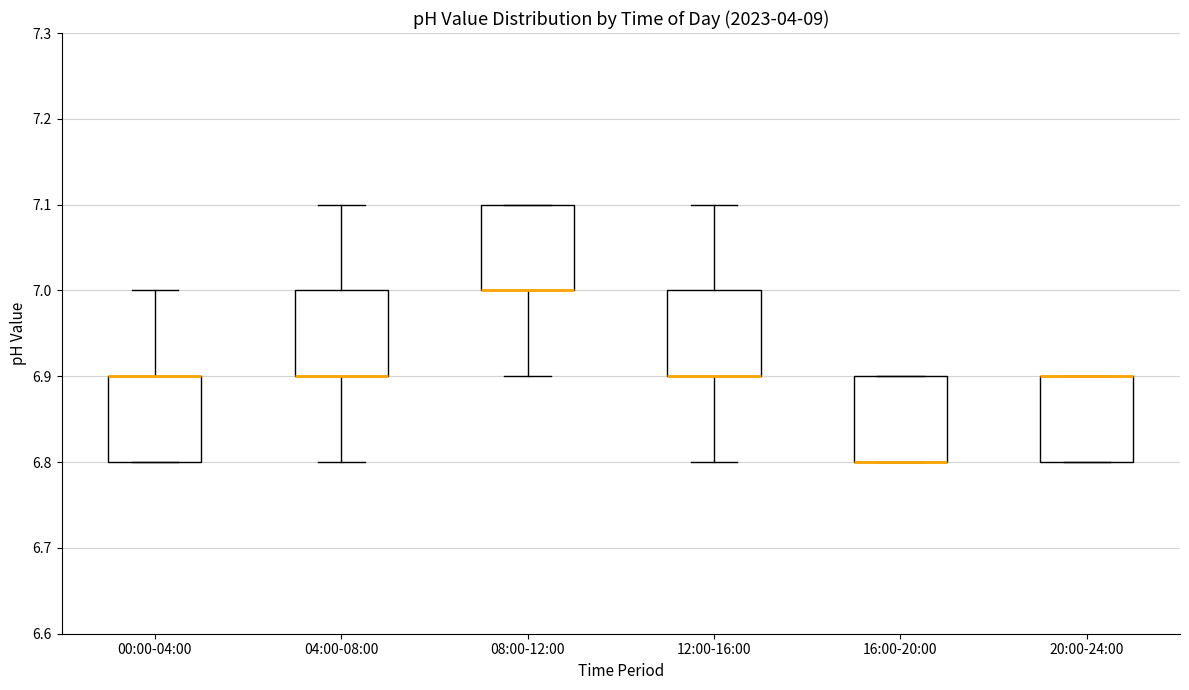

Reading left to right, read every box against the y-axis: the position of its median line, the range the box covers, and the ends of its whiskers. The values are not printed on the chart, so give them approximately, as read against the axis.

00:00-04:00: median 6.9 (drawn on the box's upper edge), box 6.8 to 6.9, whiskers 6.8 to 7.0
04:00-08:00: median 6.9 (drawn on the box's lower edge), box 6.9 to 7.0, whiskers 6.8 to 7.1
08:00-12:00: median 7.0 (drawn on the box's lower edge), box 7.0 to 7.1, whiskers 6.9 to 7.1
12:00-16:00: median 6.9 (drawn on the box's lower edge), box 6.9 to 7.0, whiskers 6.8 to 7.1
16:00-20:00: median 6.8 (drawn on the box's lower edge), box 6.8 to 6.9, whiskers 6.8 to 6.9
20:00-24:00: median 6.9 (drawn on the box's upper edge), box 6.8 to 6.9, whiskers 6.8 to 6.9